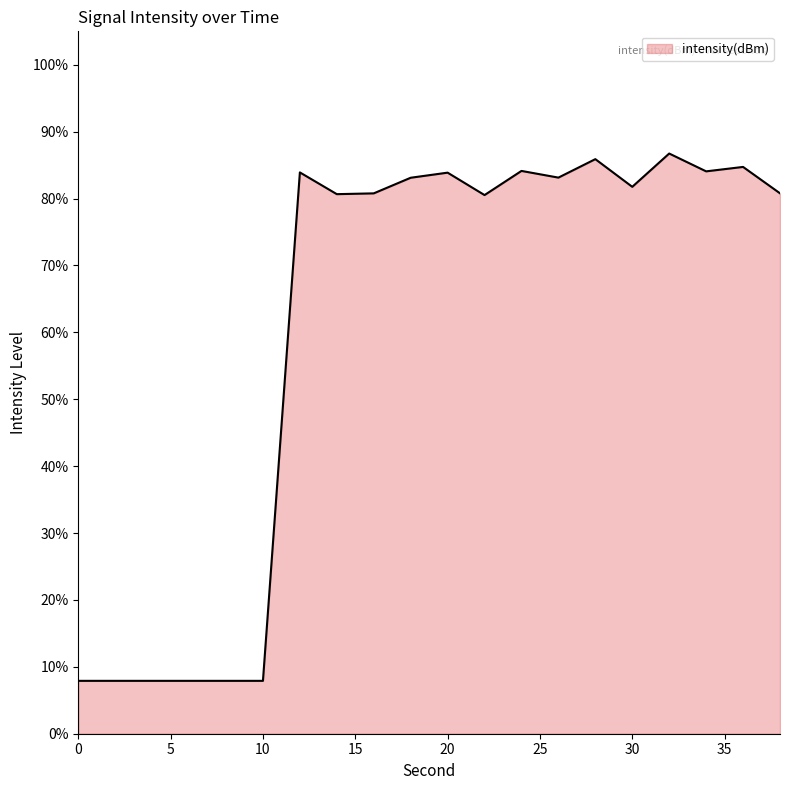

What is the difference between the maximum and minimum values?

78.8